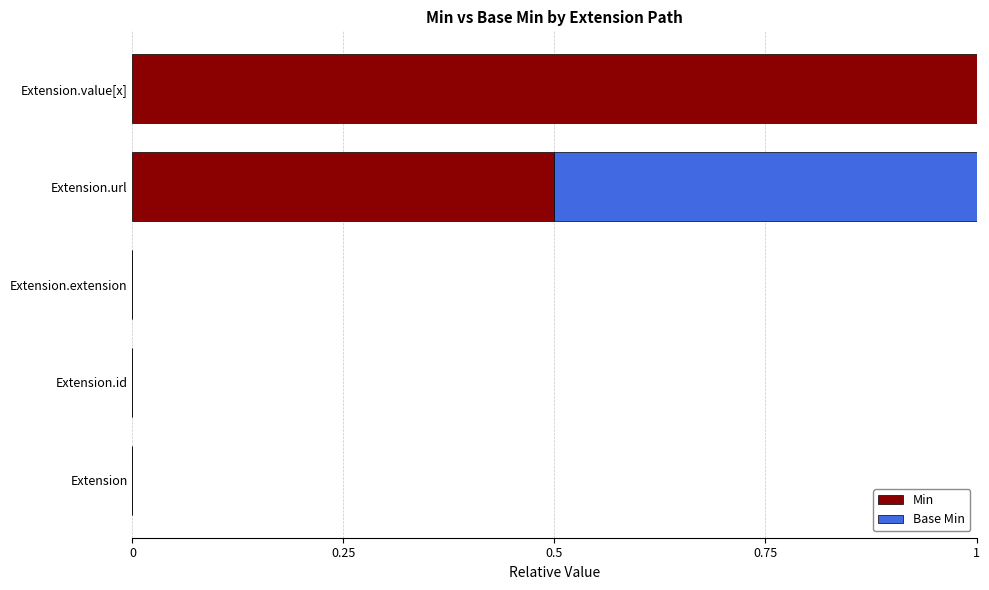

What is the highest value of the Min series?

1.0